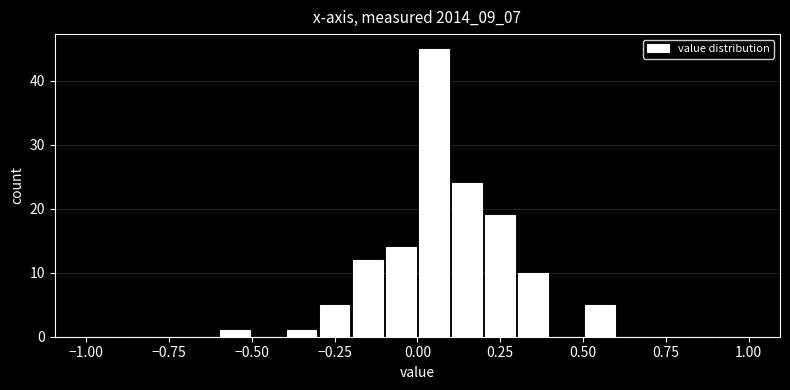

Around what value on the x-axis is the tallest bar? Give the approximate position of its centre, as read against the axis.

0.05